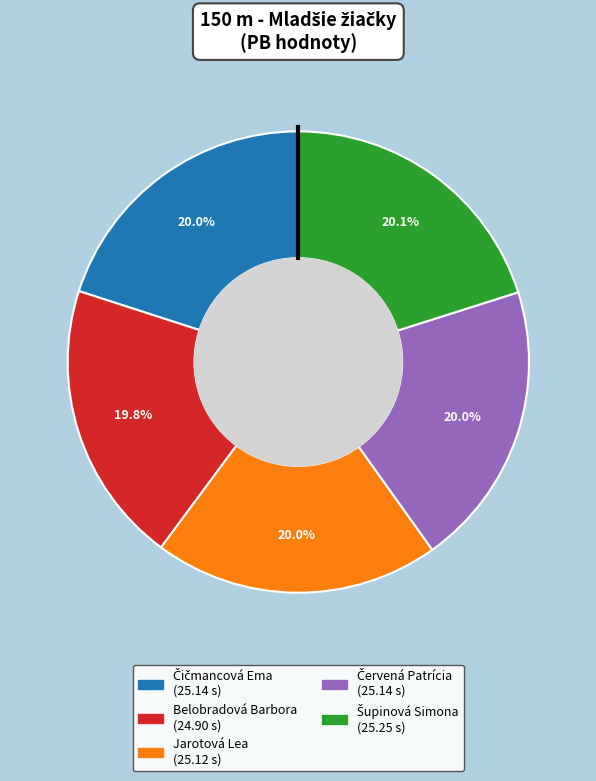

How much of the chart is everything except Jarotová Lea?

80.0%